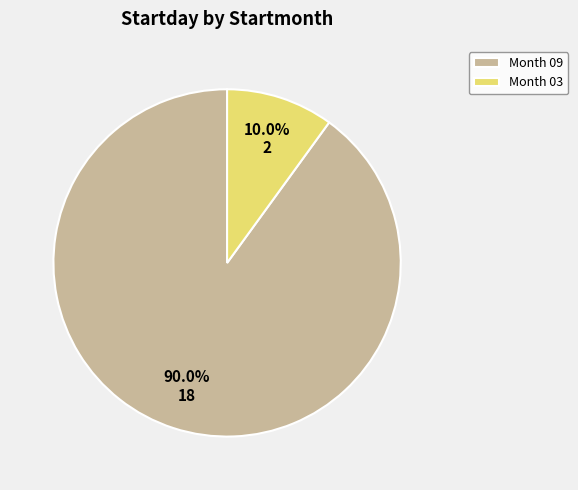

Which has a higher value, Month 03 or Month 09?

Month 09